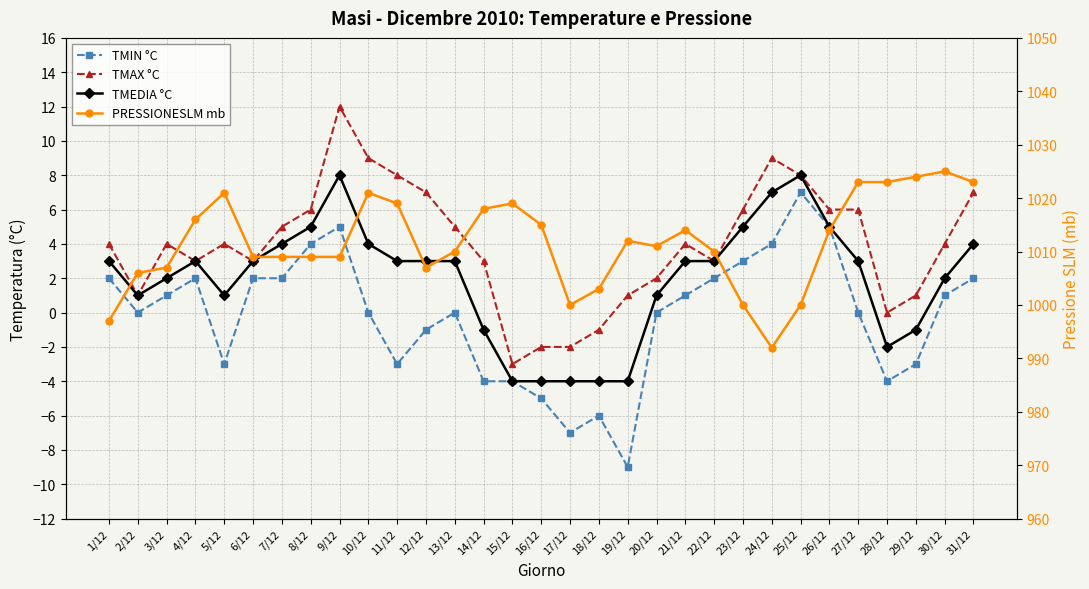

Between 10/12 and 24/12, which is larger?

24/12